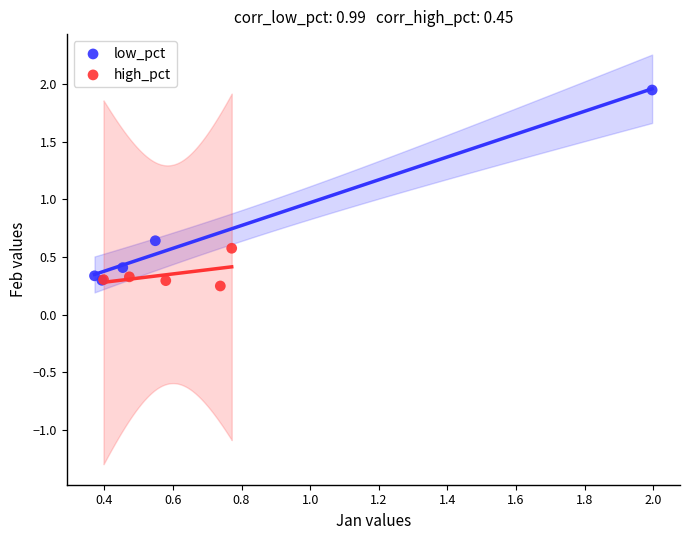

Which series contains the highest Y value?

low_pct